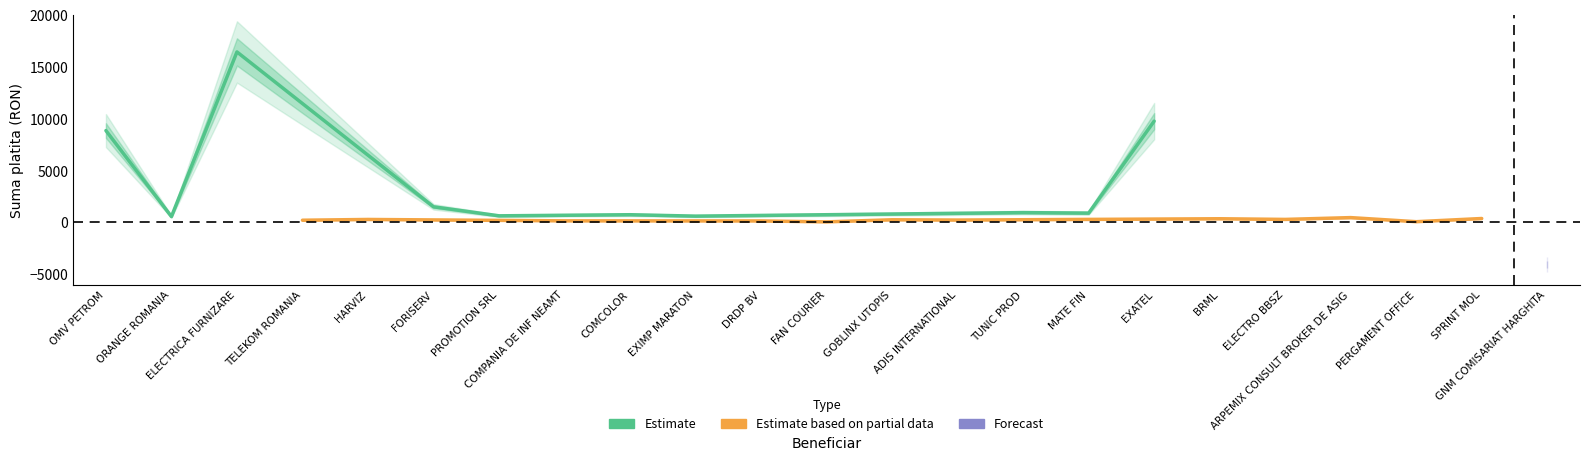

Approximately how many times larger is the value at EXIMP MARATON compared to TUNIC PROD?

0.6